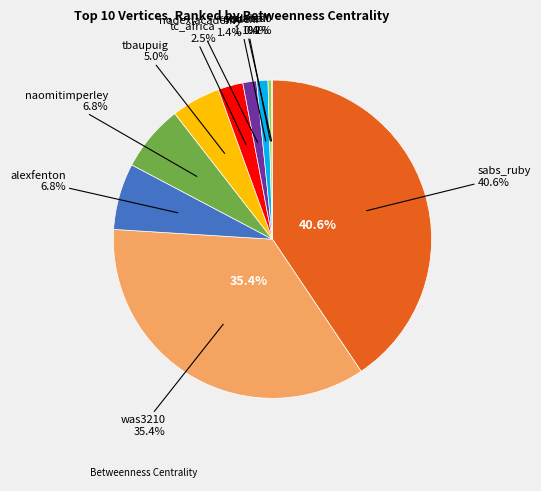

Is it true that was3210 is 43% of the pie?

False